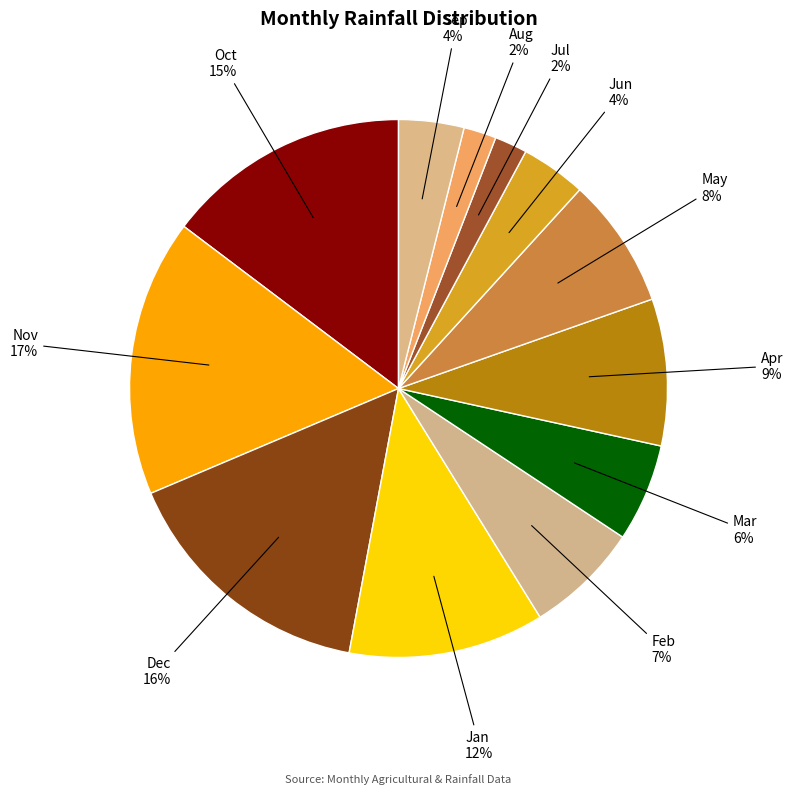

How many slices are in this pie chart?

12